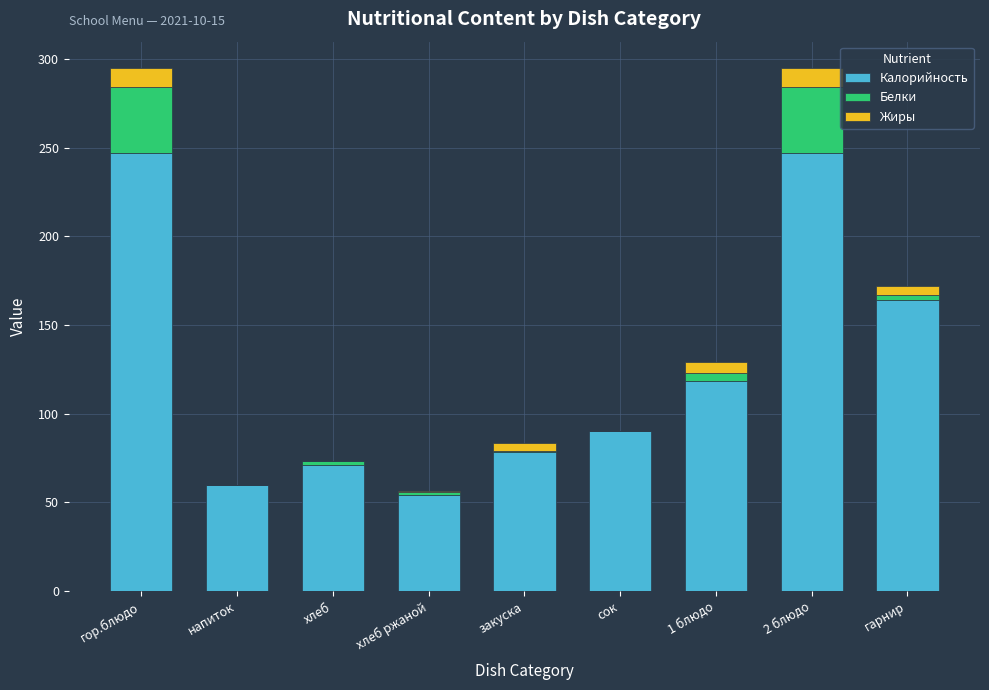

What is the maximum value for Калорийность?

247.0